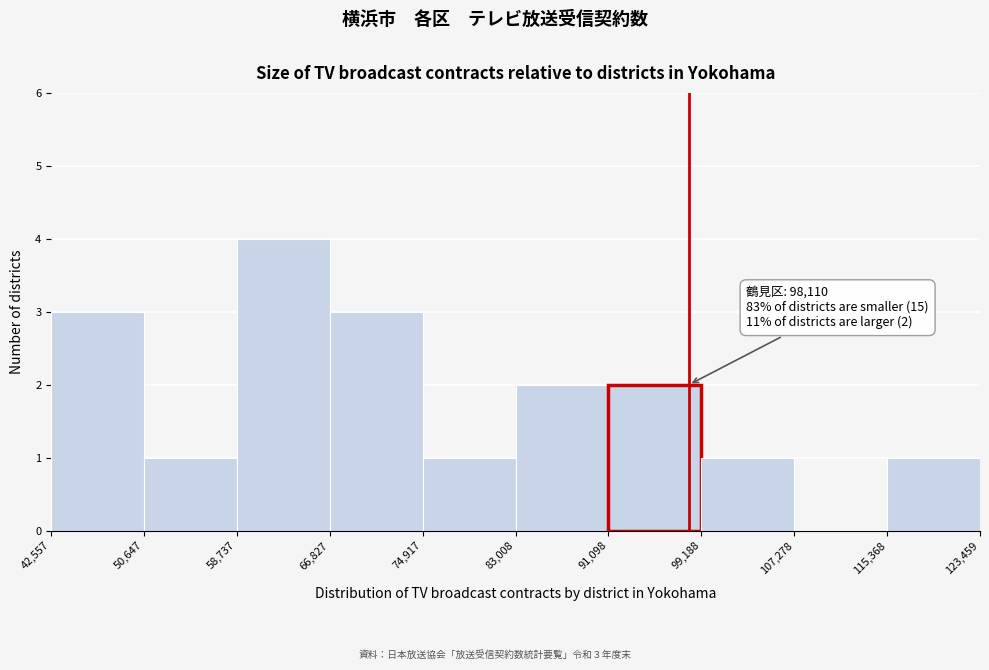

Over which range of the x-axis is the bar tallest?

58,737 to 66,827